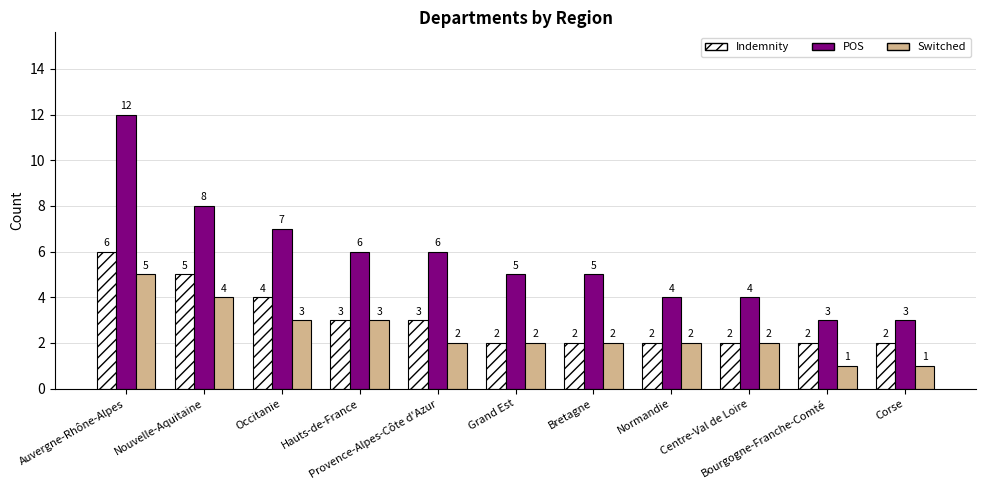

What are all the series names shown in the legend?

Indemnity, POS, Switched